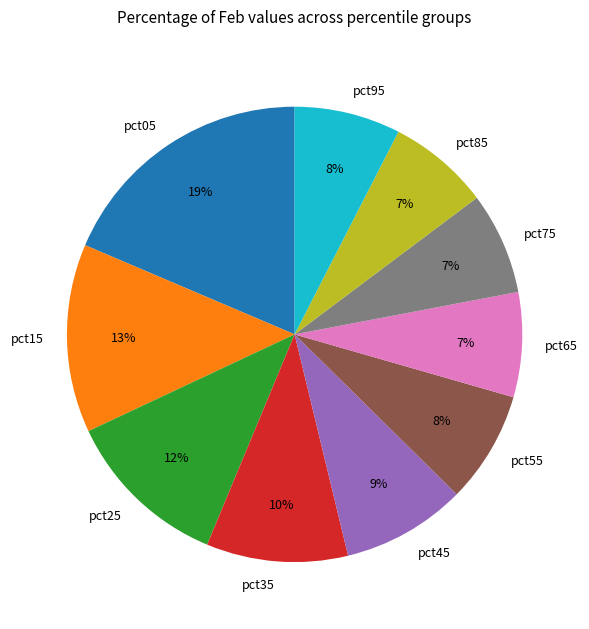

Does pct05 represent more than half of the total?

No